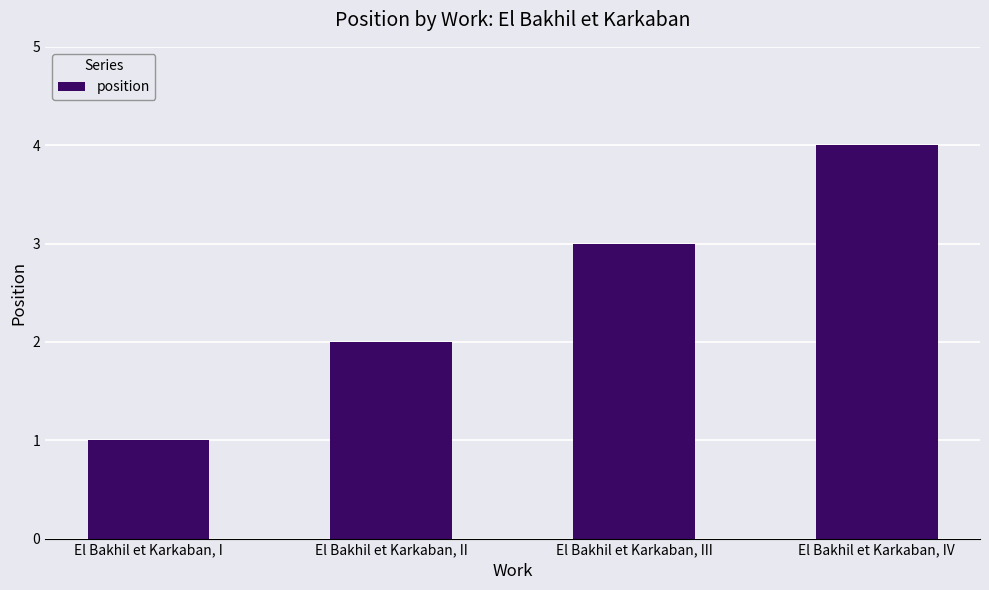

Are the bars horizontal?

No